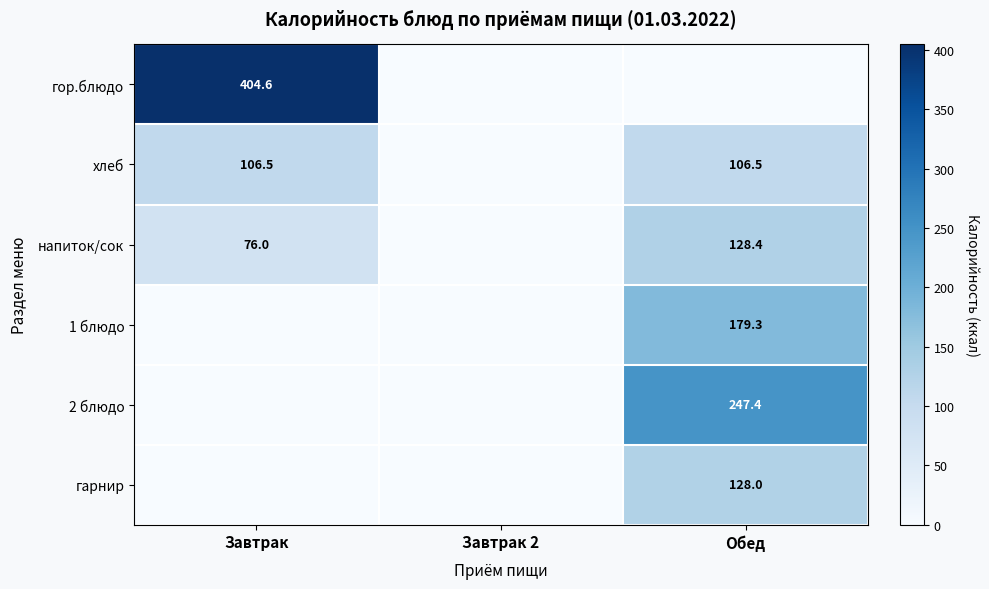

The гарнир series shows 128.0 at Обед. True or false?

True